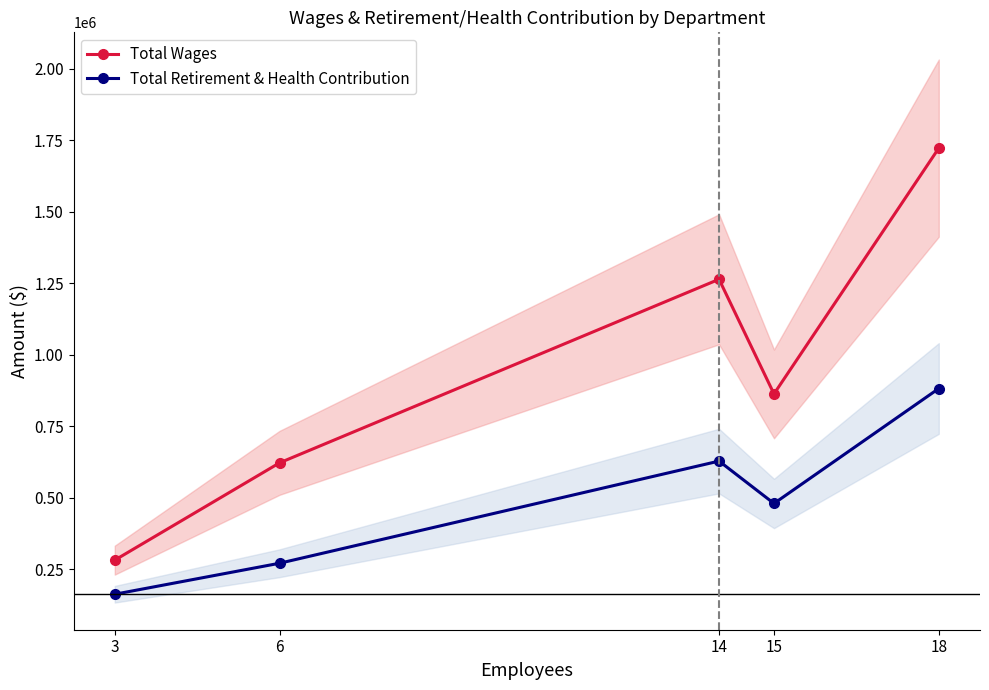

What are all the series names shown in the legend?

Total Wages, Total Retirement & Health Contribution